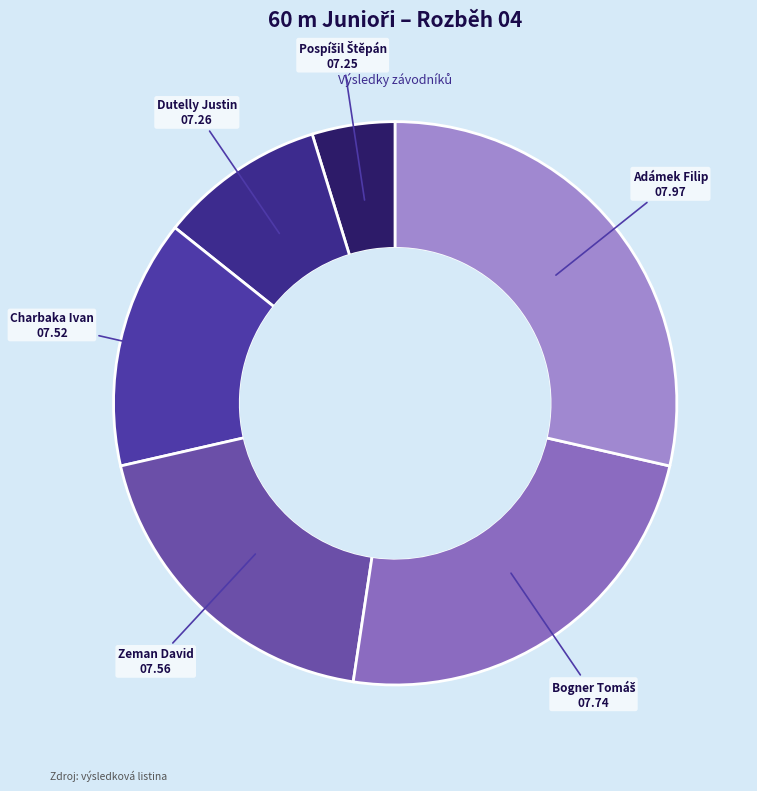

What is the ratio of the value at Adámek Filip to the value at Dutelly Justin?

3.0